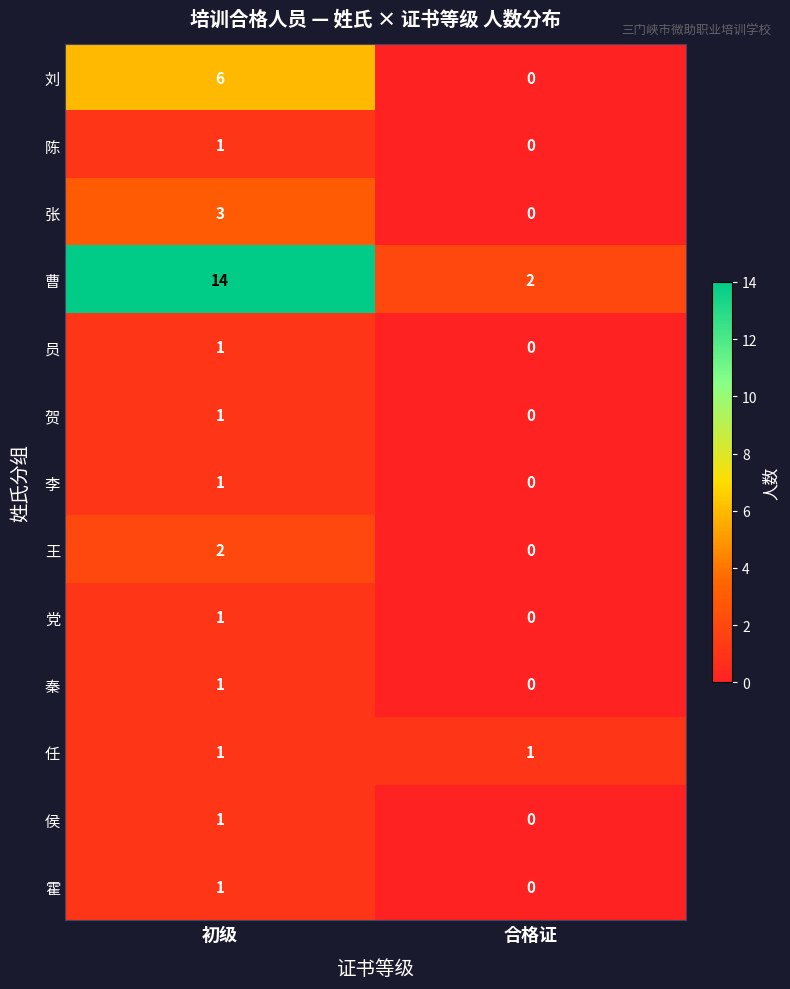

Reading right to left, list all the values displayed in this chart.

刘: 合格证=0	初级=6
陈: 合格证=0	初级=1
张: 合格证=0	初级=3
曹: 合格证=2	初级=14
员: 合格证=0	初级=1
贺: 合格证=0	初级=1
李: 合格证=0	初级=1
王: 合格证=0	初级=2
党: 合格证=0	初级=1
秦: 合格证=0	初级=1
任: 合格证=1	初级=1
侯: 合格证=0	初级=1
霍: 合格证=0	初级=1